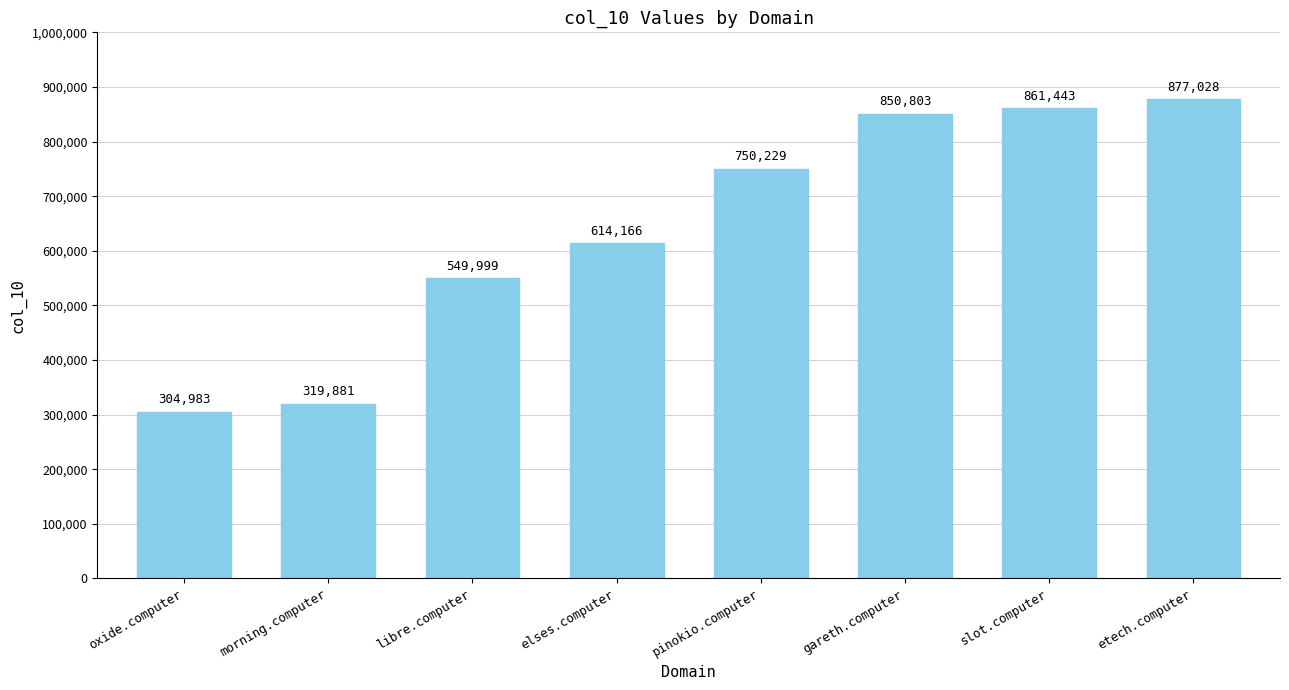

Which has a higher value, pinokio.computer or slot.computer?

slot.computer